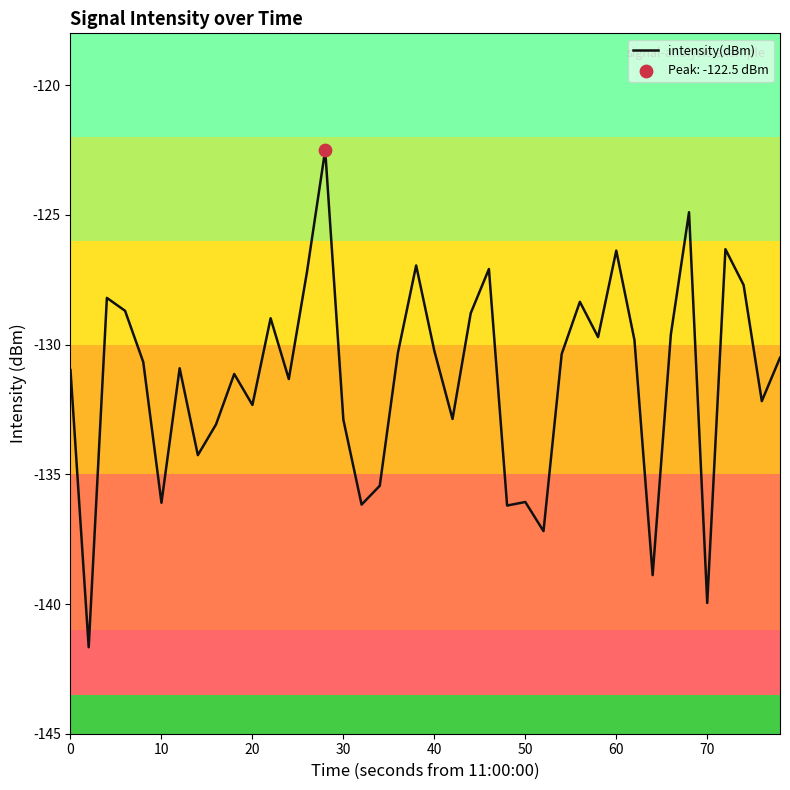

What is the smallest value displayed?

-141.7